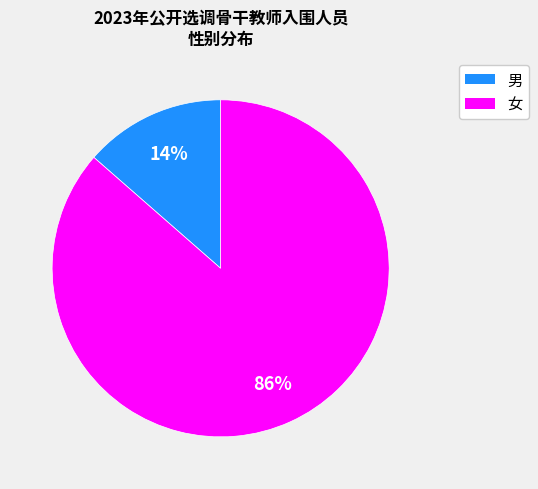

Do 男 and 女 together represent more than half of the pie?

Yes